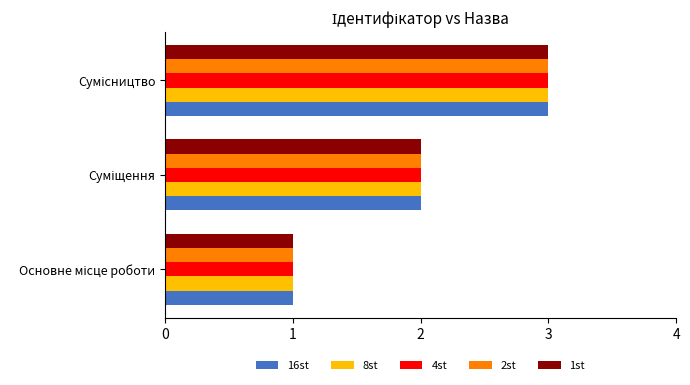

What is the sum of all 1st values?

6